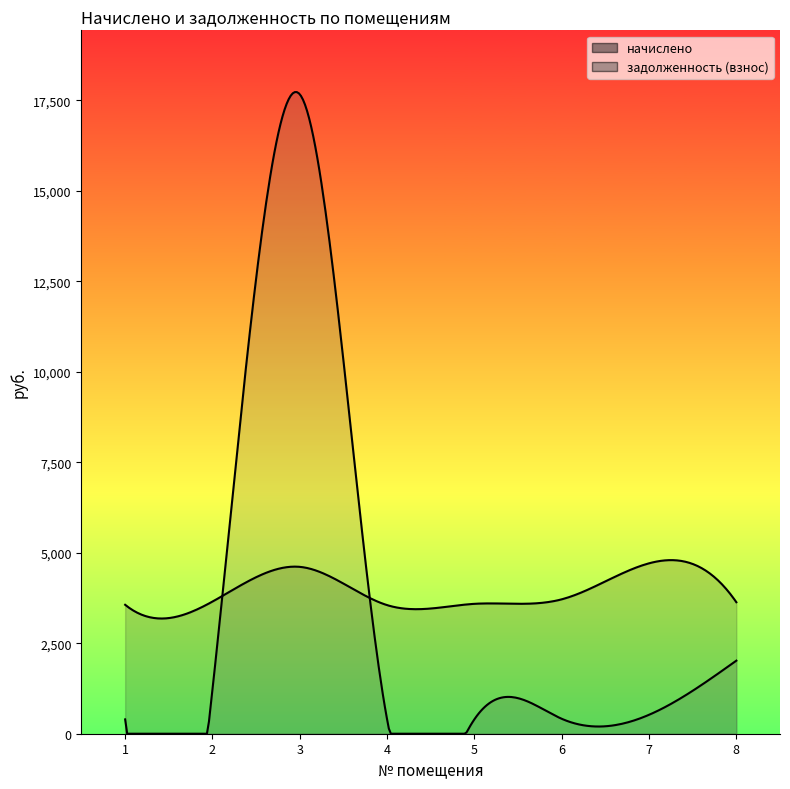

The начислено series shows 4708.0 at 7. True or false?

True